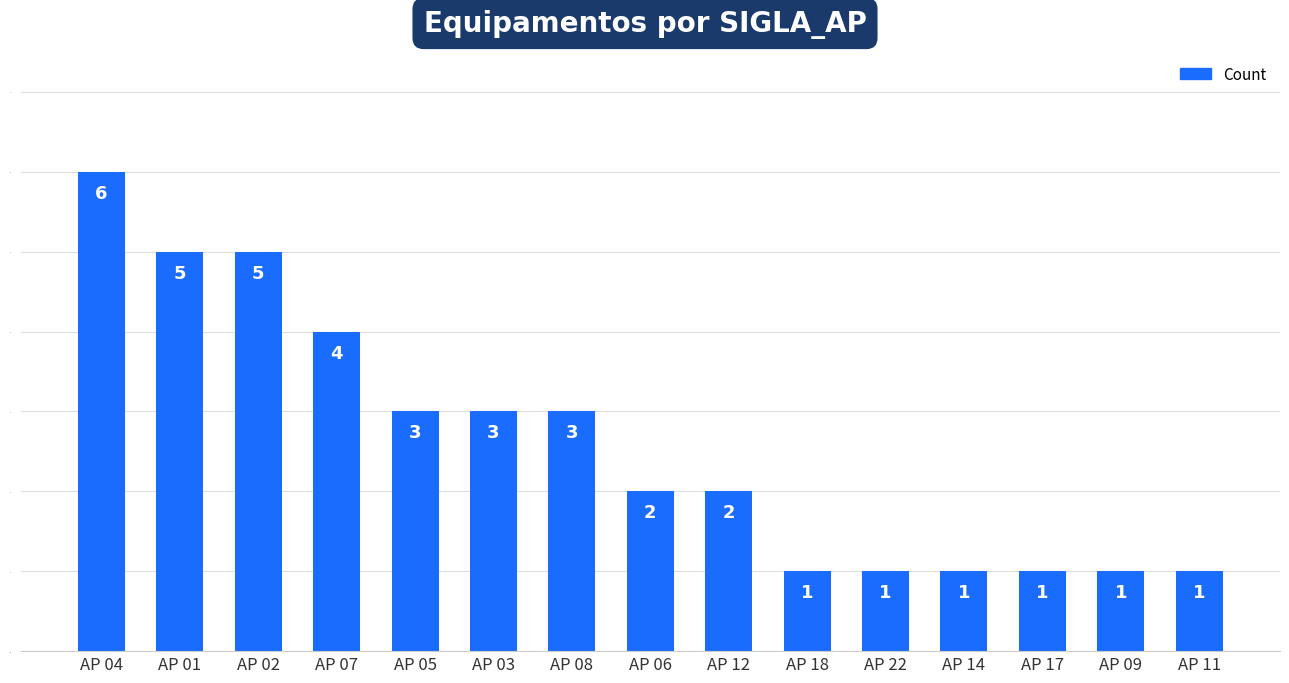

True or false: the data shows 0 at AP 14.

False